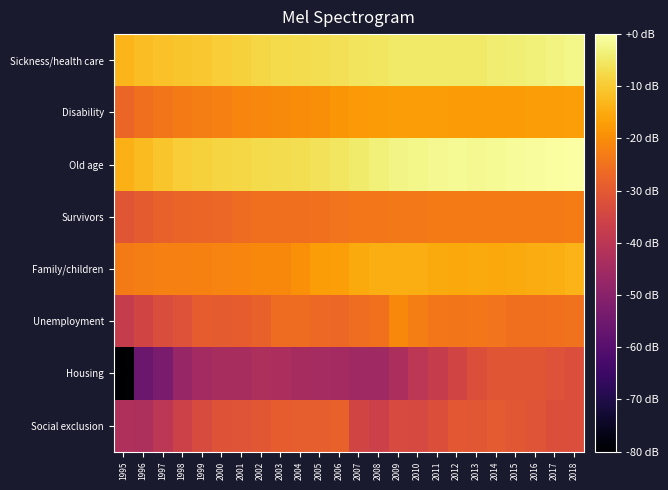

At 2011, list the series in order from largest to smallest.

Old age, Sickness/health care, Family/children, Disability, Survivors, Unemployment, Social exclusion, Housing